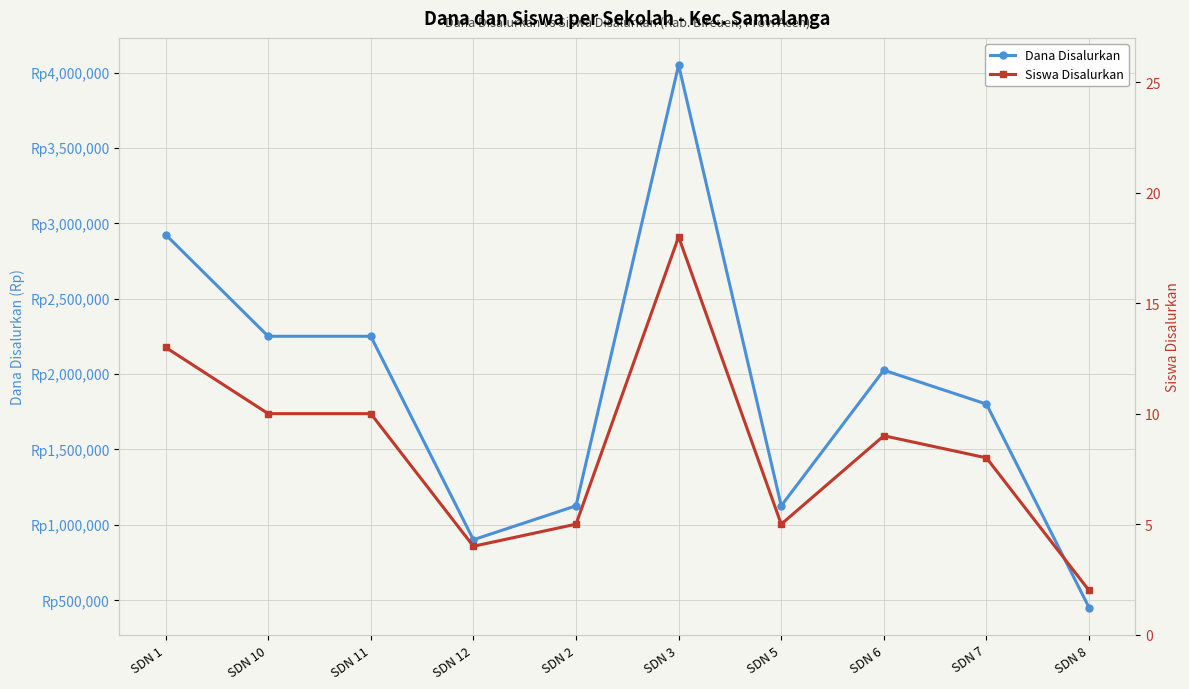

What is the difference between the maximum and minimum values in the Dana Disalurkan series?

3600000